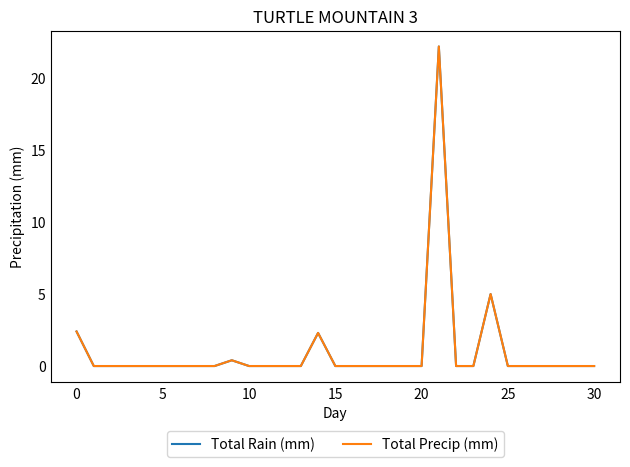

What is the value of the Total Rain (mm) point at the 15th from the left?

2.3